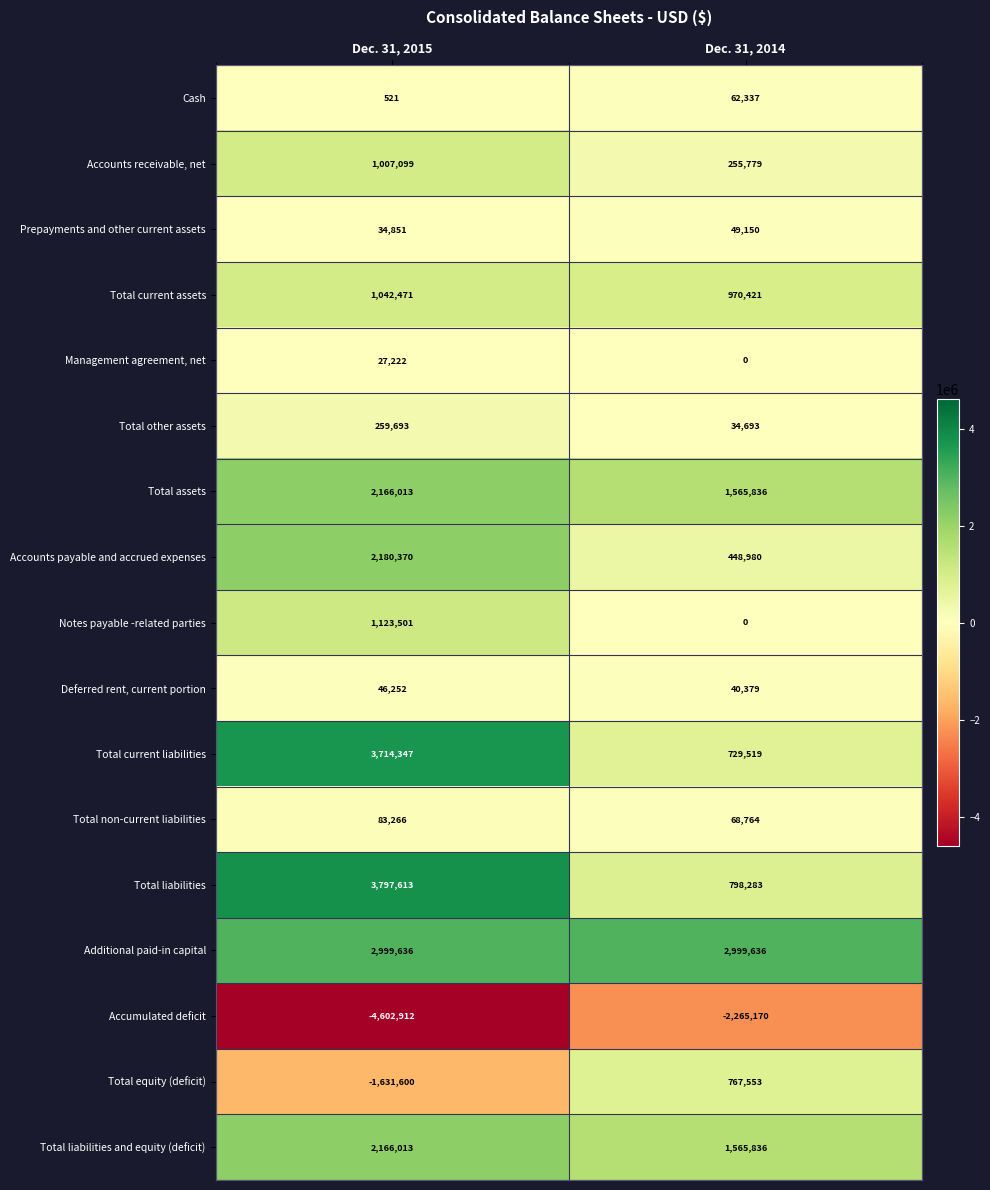

What is the maximum value shown in the chart?

3797613